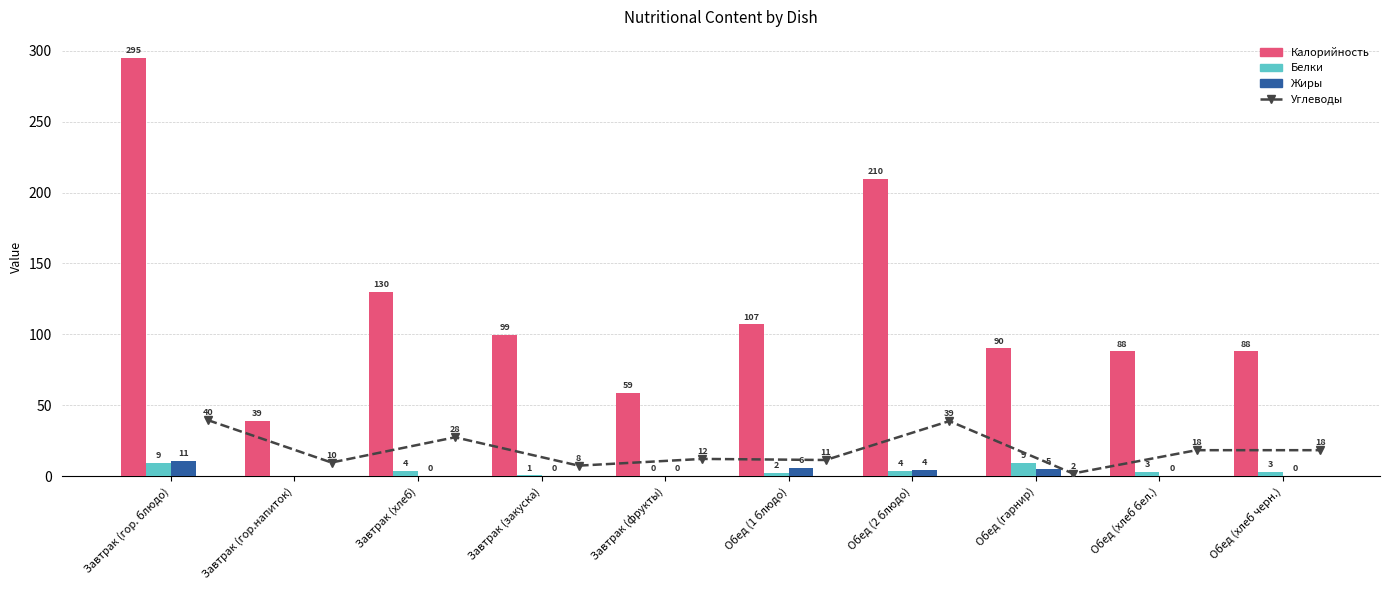

Rank the series by their maximum value, from lowest to highest.

Белки, Жиры, Углеводы, Калорийность